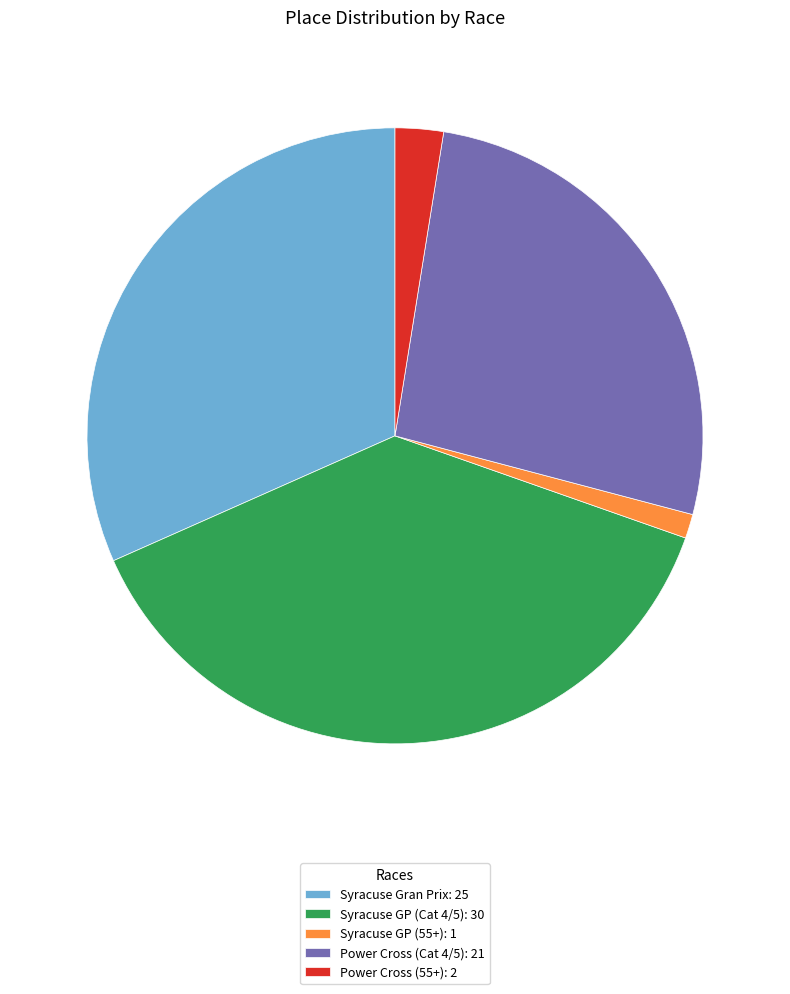

The Syracuse Gran Prix slice represents 32% of the pie. True or false?

True